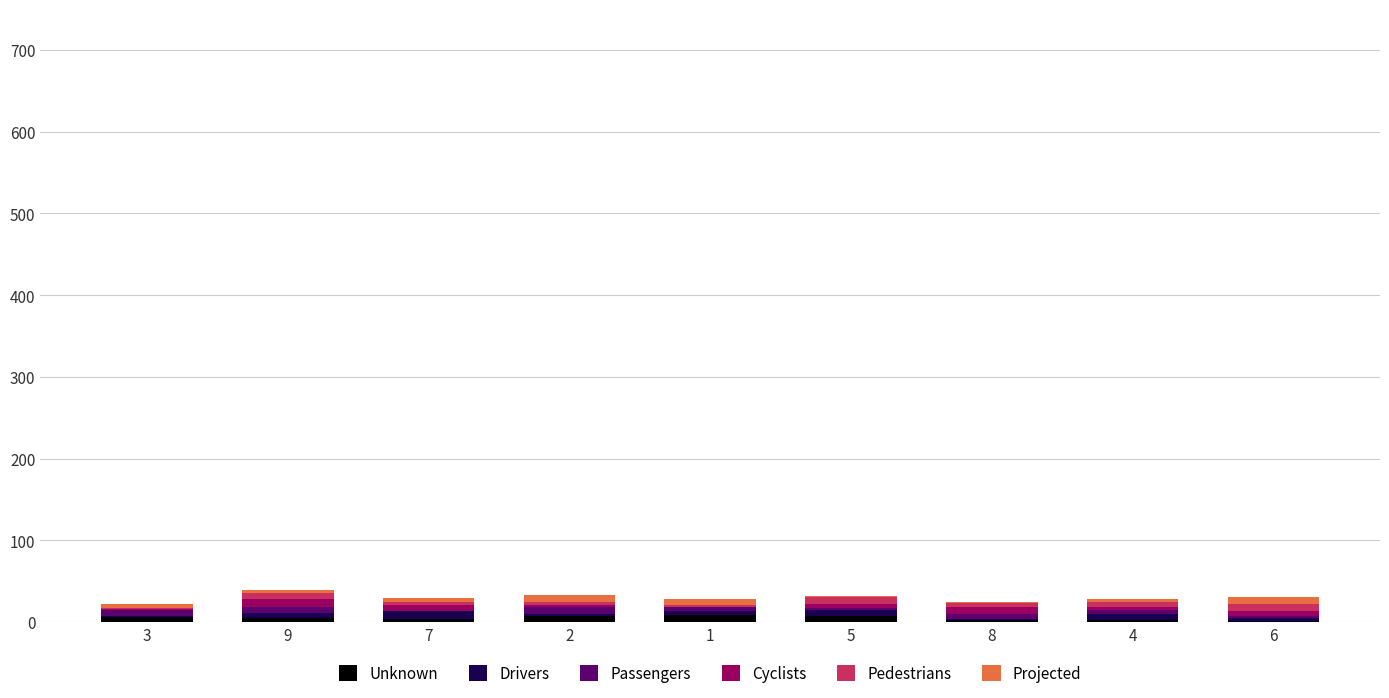

What are all the series names shown in the legend?

Unknown, Drivers, Passengers, Cyclists, Pedestrians, Projected